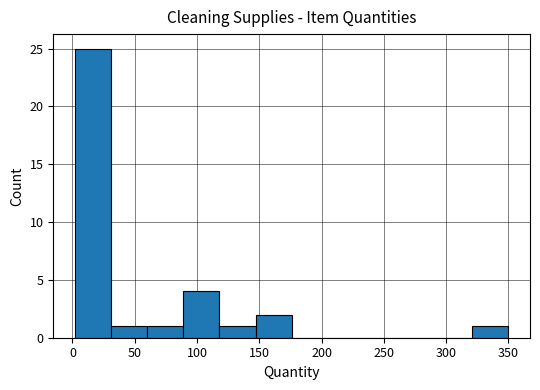

Reading left to right, list every bar in this chart as the range it spans on the x-axis followed by its height. Neither the bar edges nor the heights are printed on the chart, so give them approximately, as read against the axes.

2 to 31: 25
31 to 60: 1
60 to 89: 1
89 to 118: 4
118 to 147: 1
147 to 176: 2
176 to 205: 0
205 to 234: 0
234 to 263: 0
263 to 292: 0
292 to 321: 0
321 to 350: 1